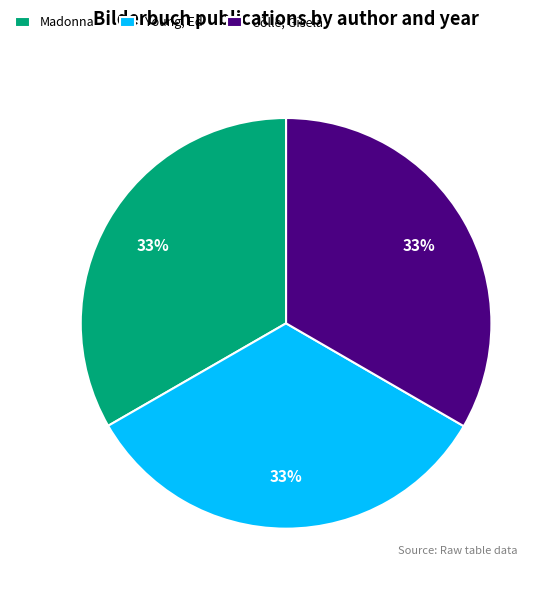

Combined, do Madonna and Cölle, Gisela account for over 50%?

Yes